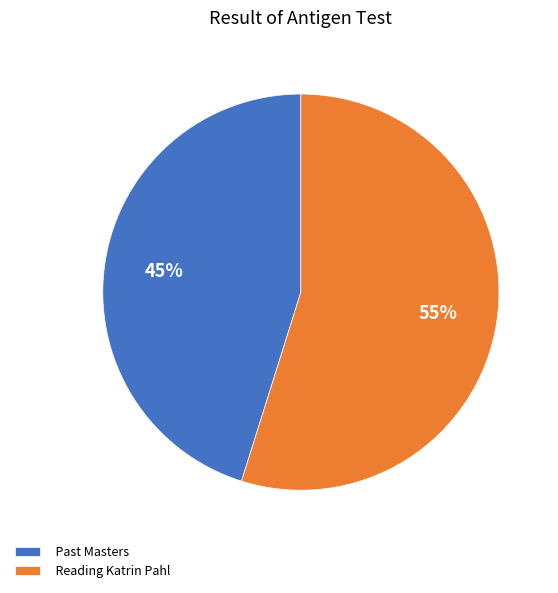

Approximately how many times larger is the value at Reading Katrin Pahl compared to Past Masters?

1.2